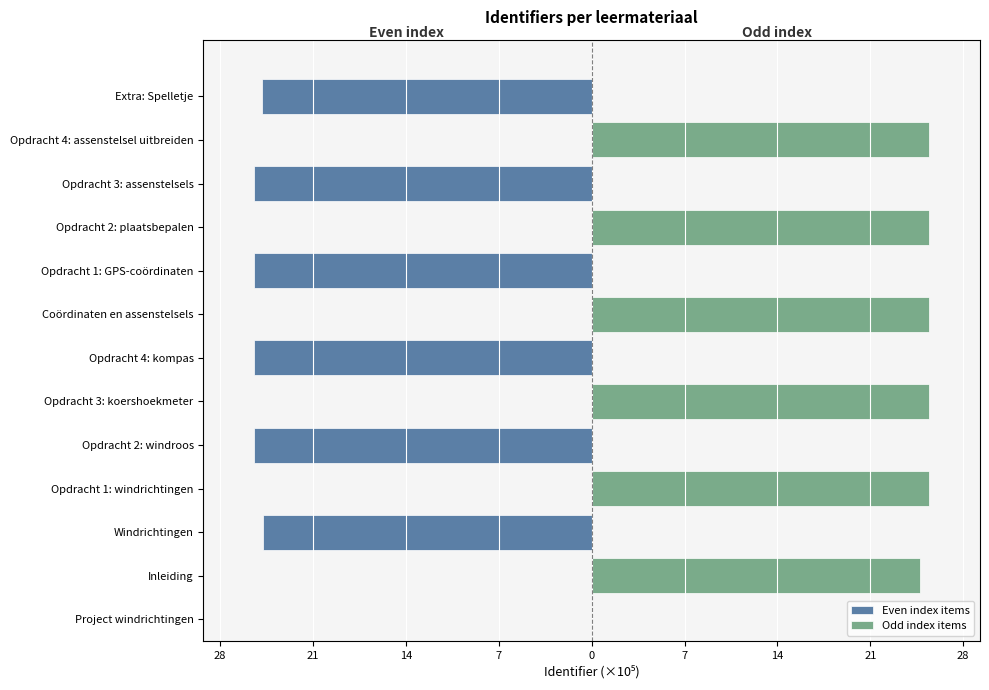

What are all the series names shown in the legend?

Even index items, Odd index items